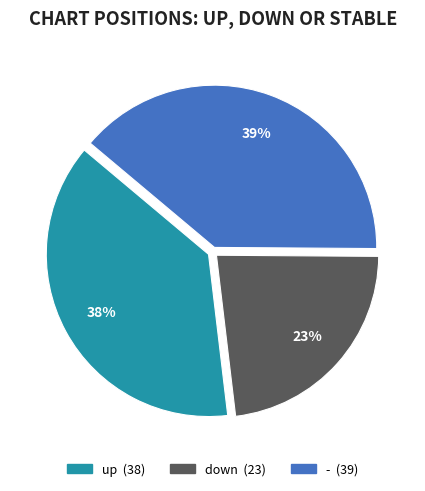

How many slices are in this pie chart?

3